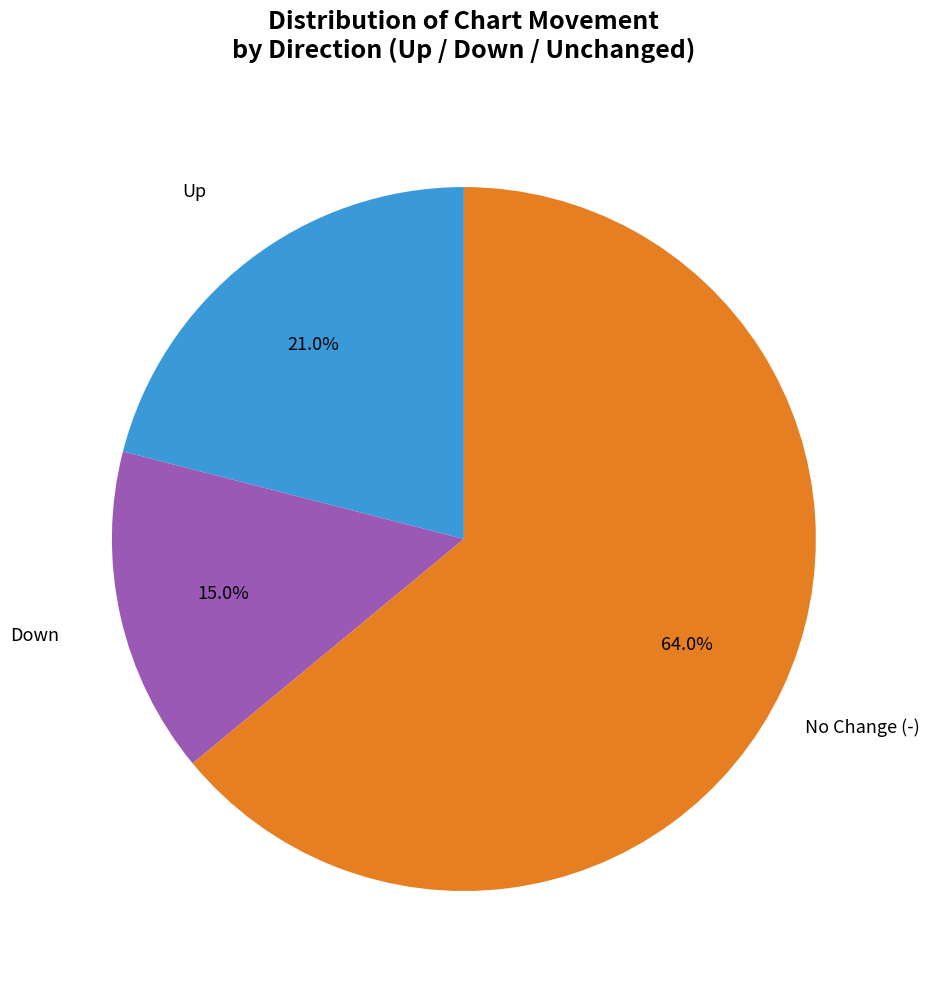

Between Down and Up, which is larger?

Up